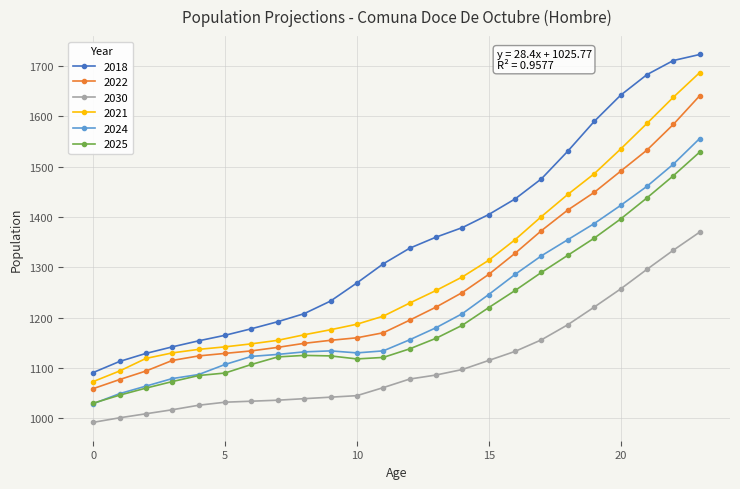

True or false: 2025 has more than 0 interior local peaks.

True